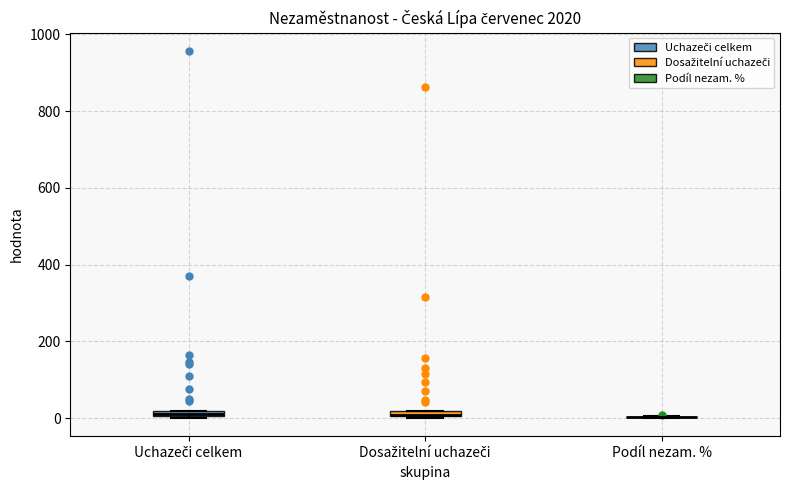

Where is the upper edge of the box for Uchazeči celkem on the y-axis? The values are not printed on the chart, so give them approximately, as read against the axis.

20